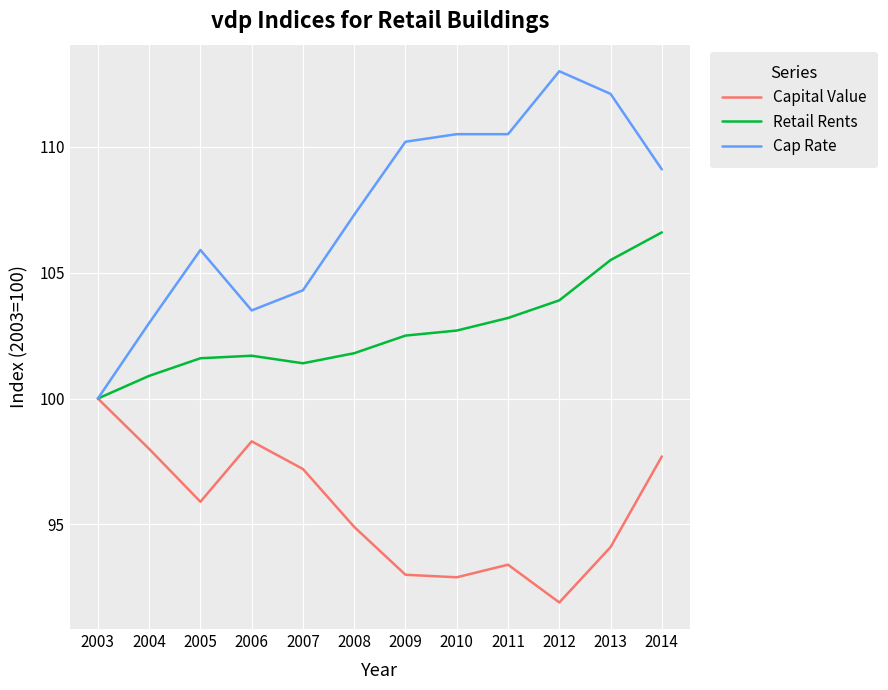

At 2011, list the series in order from smallest to largest.

Capital Value, Retail Rents, Cap Rate